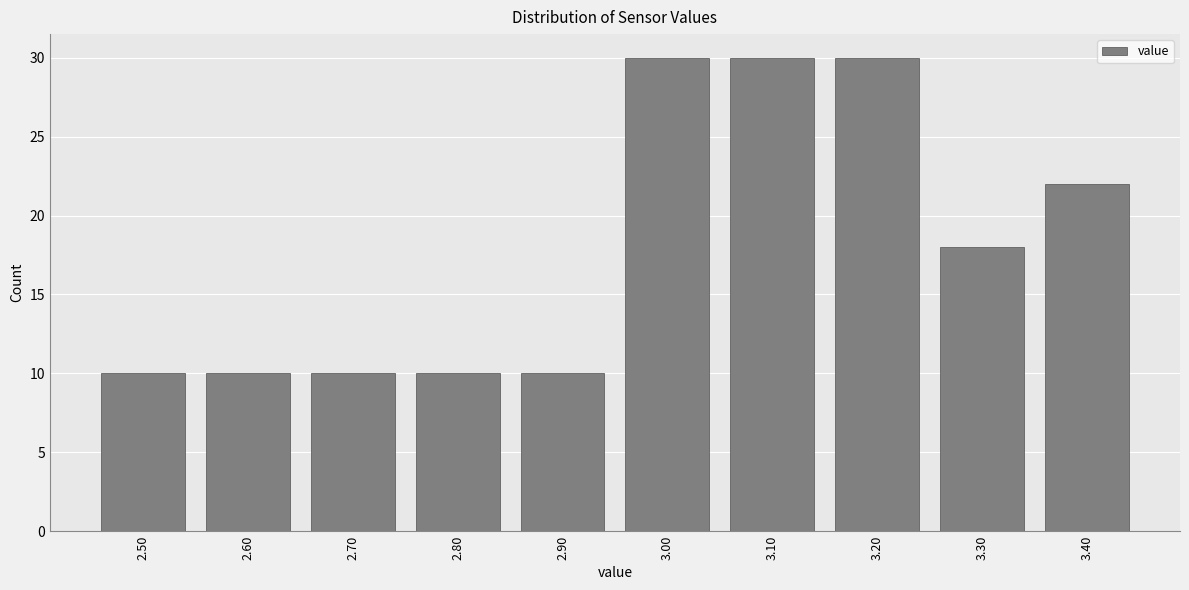

Reading left to right, transcribe this chart: for each bar, give the range it covers on the x-axis and its height. The values are not printed on the chart, so give them approximately, as read against the axis.

2.45 to 2.55: 10
2.55 to 2.65: 10
2.65 to 2.75: 10
2.75 to 2.85: 10
2.85 to 2.95: 10
2.95 to 3.05: 30
3.05 to 3.15: 30
3.15 to 3.25: 30
3.25 to 3.35: 18
3.35 to 3.45: 22